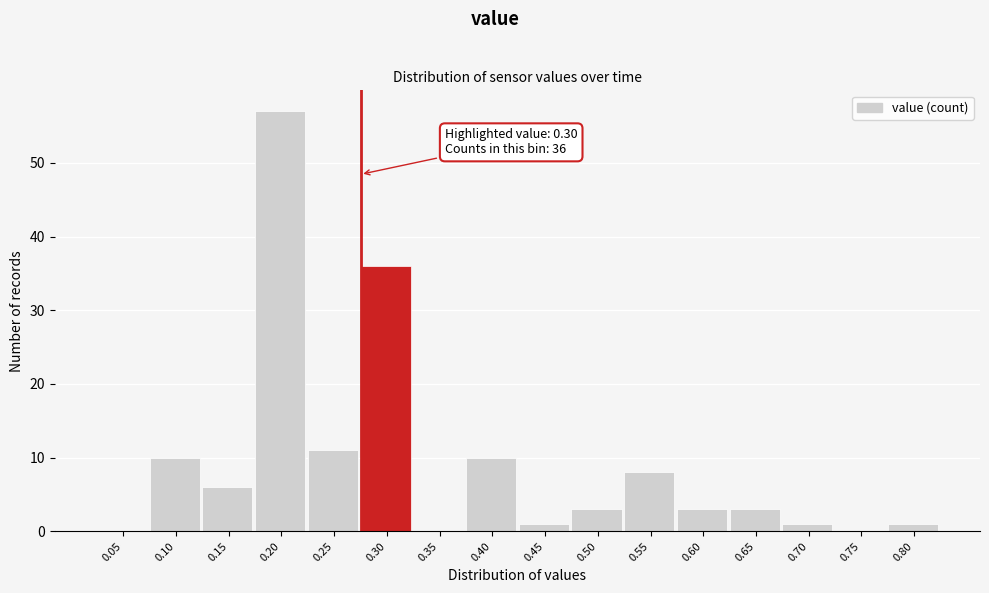

Reading right to left, extract all data points from this chart.

0.80=1	0.75=0	0.70=1	0.65=3	0.60=3	0.55=8	0.50=3	0.45=1	0.40=10	0.35=0	0.30=36	0.25=11	0.20=57	0.15=6	0.10=10	0.05=0